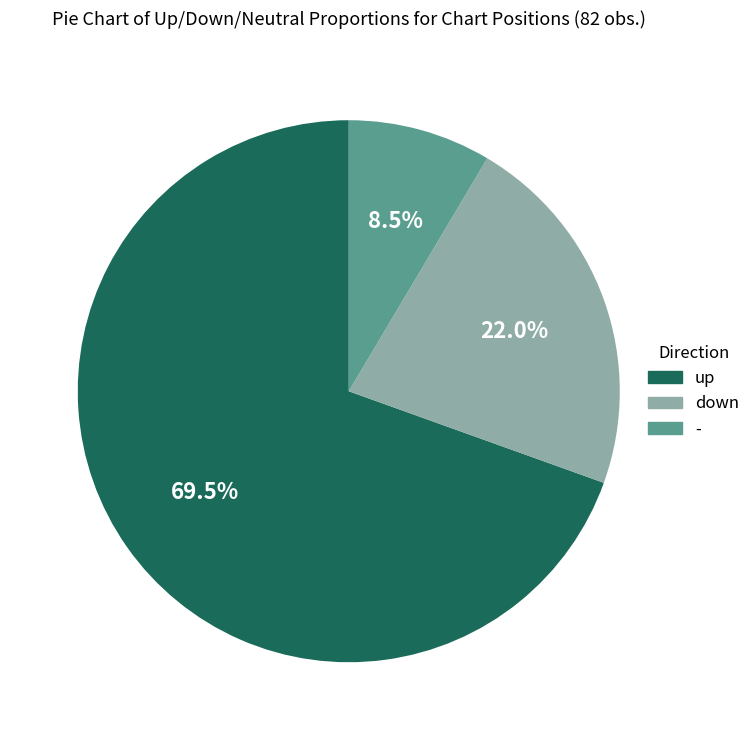

To the nearest percent, what is the difference between the largest and smallest slice percentages?

61%